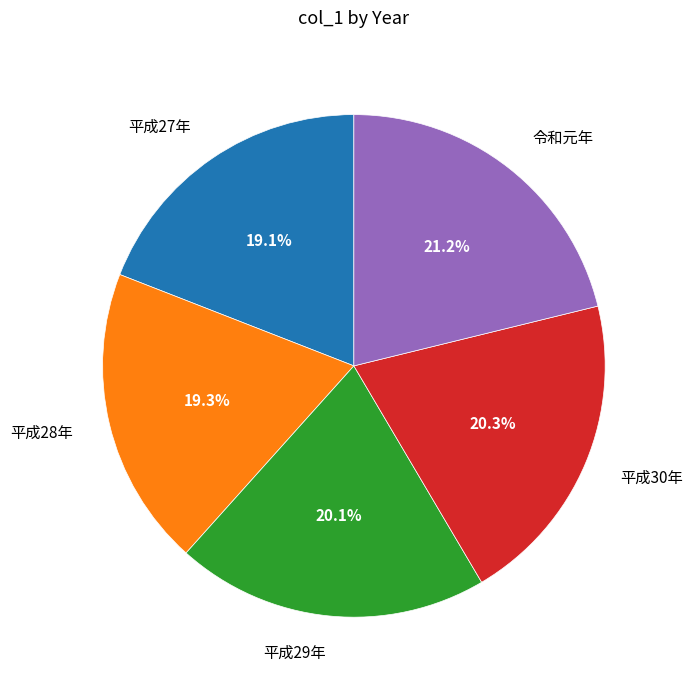

What is the ratio of the value at 平成27年 to the value at 令和元年?

0.9